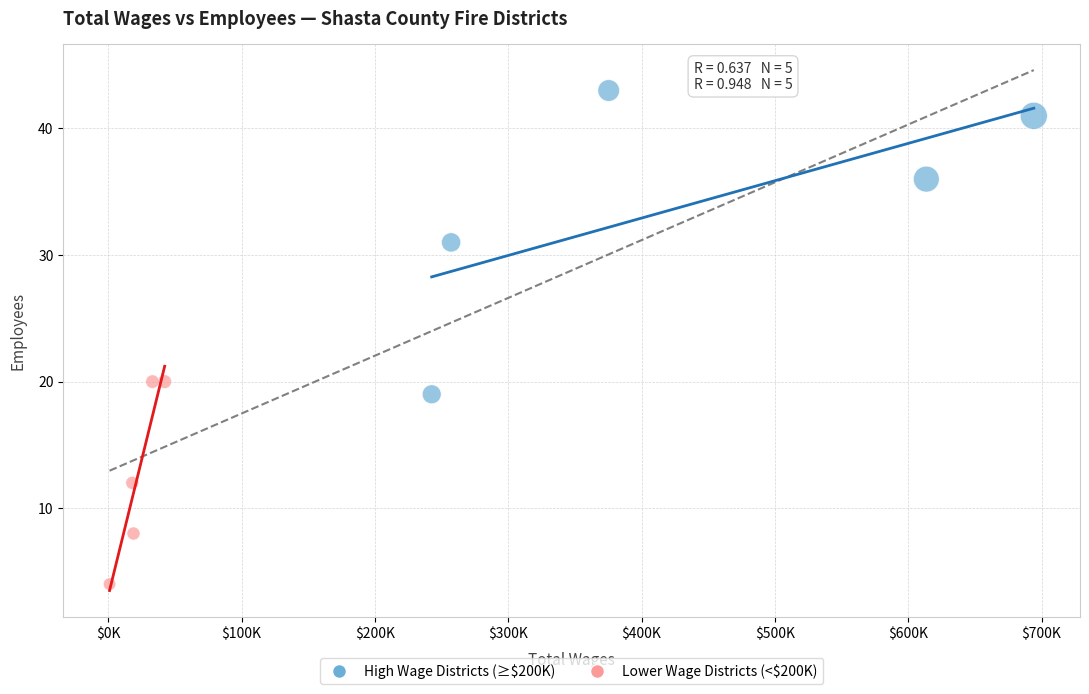

Which series contains the lowest Y value?

Lower Wage Districts (<$200K)